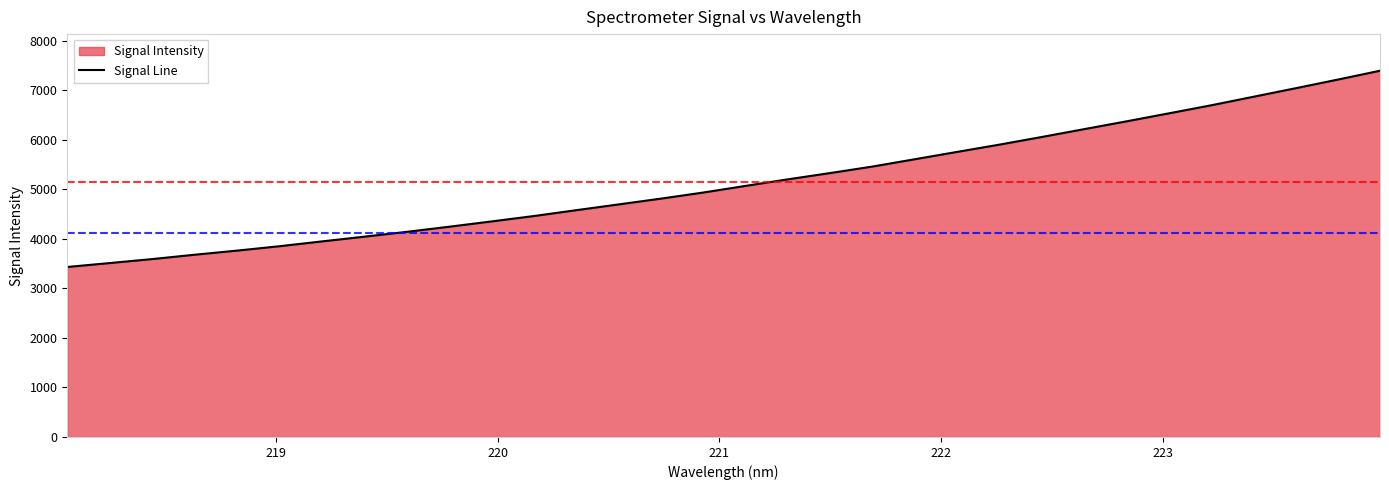

What is the difference between the maximum and minimum values?

3963.0